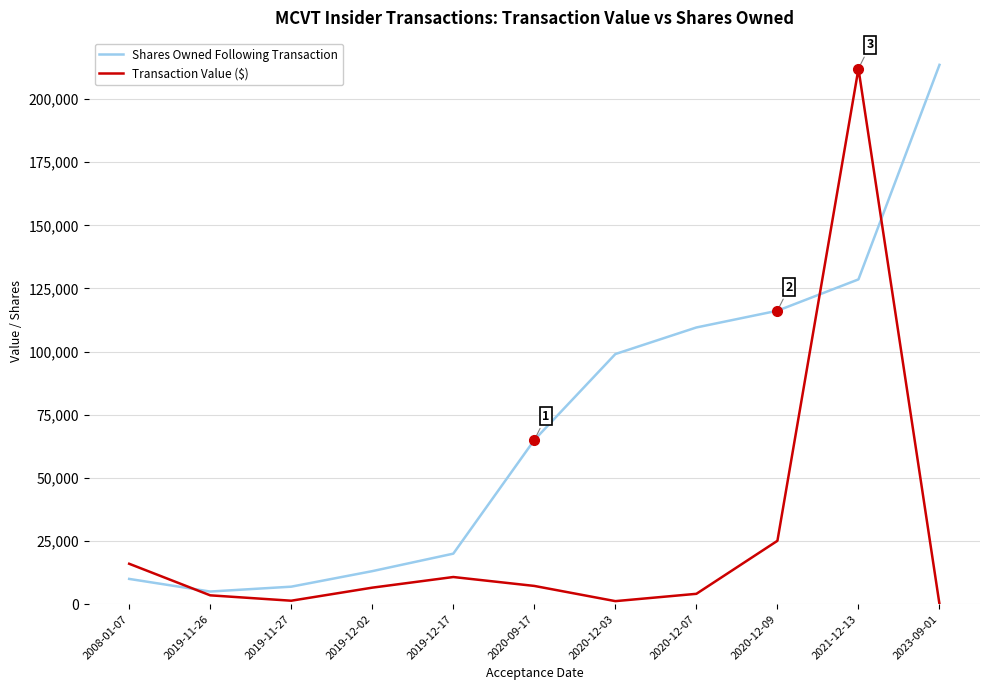

Which series changed the most between 2008-01-07 and 2020-12-09?

Shares Owned Following Transaction